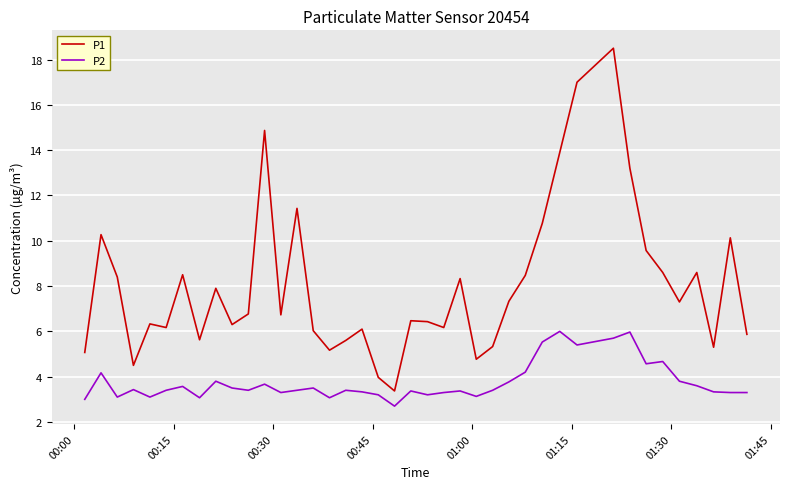

In P1, how many points are lower than both neighbors (excluding endpoints)?

11